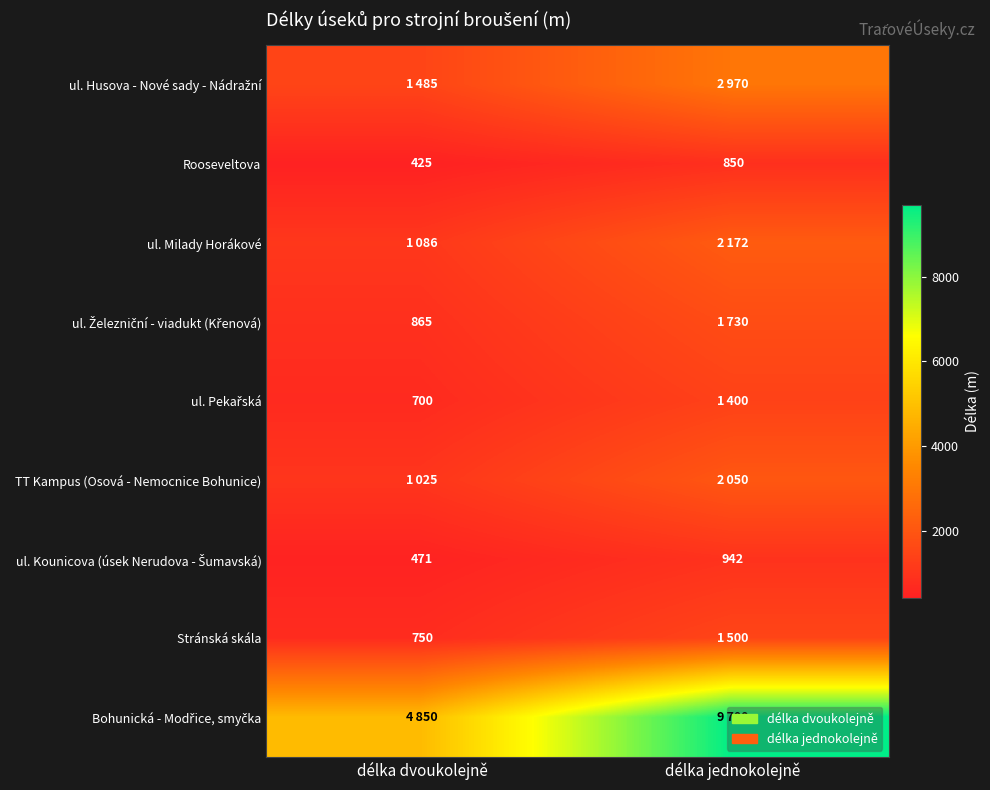

What is the average value of the Rooseveltova series?

638